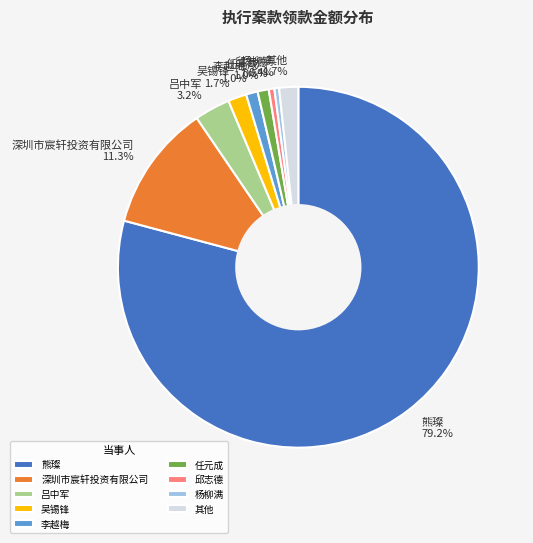

Does 李越梅 1.0% account for over 50% of the chart?

No